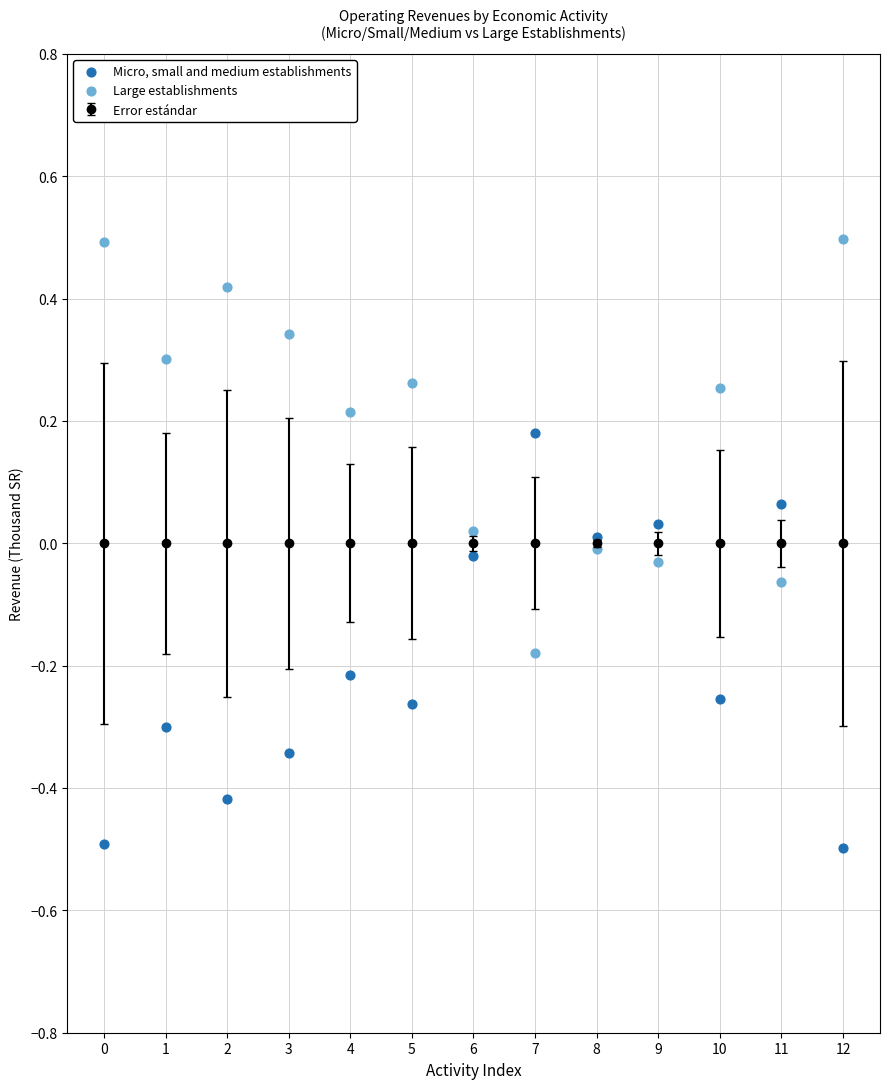

Across all data points, what is the range of Y values (max minus min)?

1.0